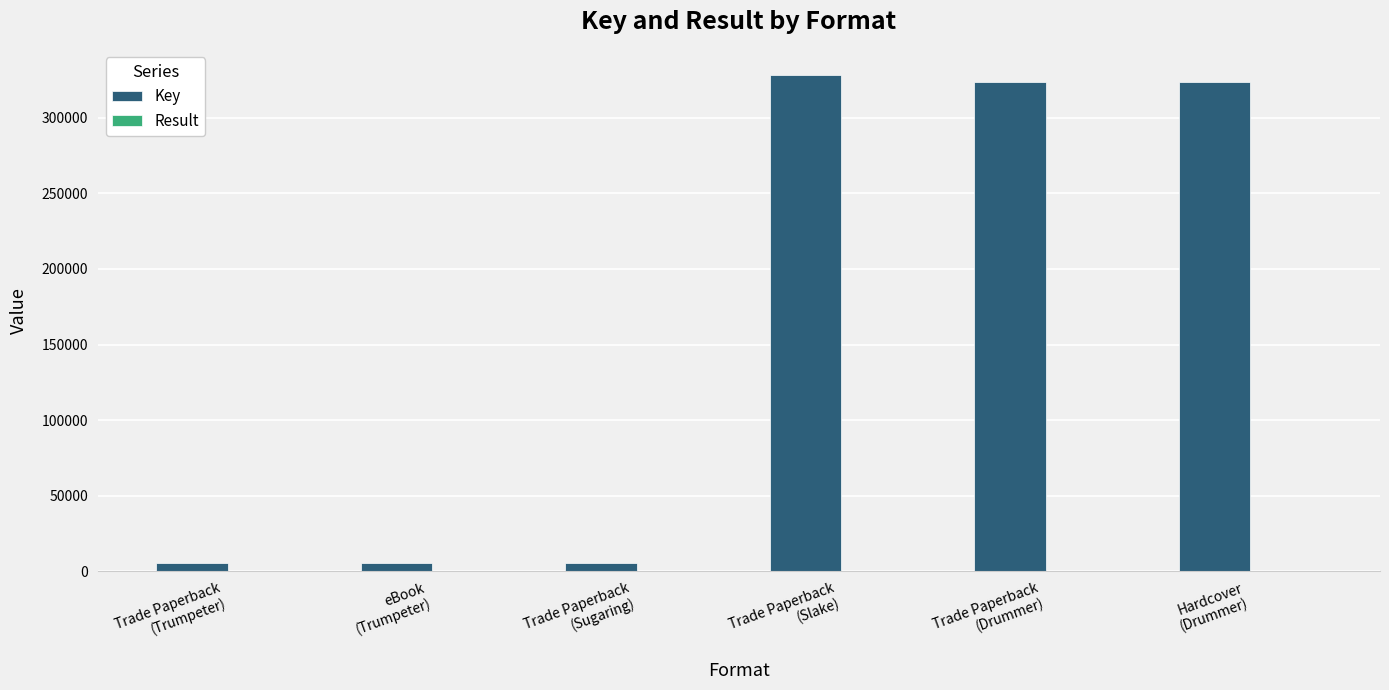

What is the spread (max minus min) of values at Trade Paperback
(Sugaring)?

5665